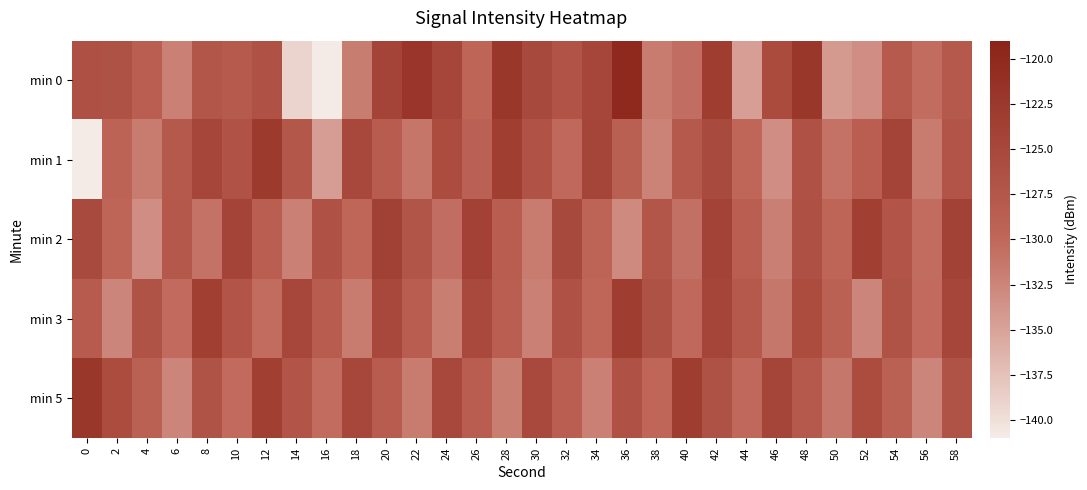

Reading right to left, what are all the values shown in this chart?

min 0: 58=-127.9	56=-130.5	54=-128.0	52=-133.2	50=-134.2	48=-122.4	46=-125.4	44=-134.6	42=-123.3	40=-130.5	38=-131.7	36=-119.9	34=-124.8	32=-126.9	30=-125.3	28=-122.3	26=-129.7	24=-124.7	22=-122.0	20=-124.4	18=-131.9	16=-140.9	14=-139.1	12=-126.6	10=-128.0	8=-127.4	6=-132.1	4=-128.7	2=-126.7	0=-126.4
min 1: 58=-127.1	56=-131.8	54=-124.3	52=-128.7	50=-131.0	48=-126.5	46=-133.2	44=-129.9	42=-125.4	40=-127.9	38=-132.3	36=-128.9	34=-124.6	32=-130.1	30=-126.8	28=-123.5	26=-129.0	24=-125.7	22=-131.2	20=-128.3	18=-125.0	16=-134.5	14=-127.5	12=-122.8	10=-126.7	8=-124.6	6=-127.8	4=-131.6	2=-129.4	0=-141.0
min 2: 58=-123.9	56=-130.5	54=-127.1	52=-123.7	50=-129.8	48=-126.4	46=-132.0	44=-128.6	42=-124.2	40=-130.8	38=-127.4	36=-133.0	34=-129.6	32=-125.2	30=-131.8	28=-128.4	26=-124.0	24=-130.6	22=-127.2	20=-123.8	18=-129.9	16=-126.5	14=-132.1	12=-128.7	10=-124.3	8=-131.0	6=-127.6	4=-133.2	2=-129.8	0=-125.4
min 3: 58=-124.7	56=-130.3	54=-126.9	52=-132.5	50=-129.1	48=-125.7	46=-131.3	44=-127.9	42=-124.5	40=-130.1	38=-126.7	36=-123.3	34=-129.9	32=-126.5	30=-132.1	28=-128.7	26=-125.3	24=-131.9	22=-128.5	20=-125.1	18=-131.7	16=-128.3	14=-124.9	12=-130.5	10=-127.1	8=-123.7	6=-130.3	4=-126.9	2=-132.5	0=-128.1
min 5: 58=-126.9	56=-132.5	54=-129.1	52=-125.7	50=-131.3	48=-127.9	46=-124.5	44=-130.1	42=-126.7	40=-123.3	38=-129.9	36=-126.5	34=-132.1	32=-128.7	30=-125.3	28=-131.9	26=-128.5	24=-125.1	22=-131.7	20=-128.3	18=-124.9	16=-130.5	14=-127.1	12=-123.7	10=-130.3	8=-126.9	6=-132.5	4=-129.1	2=-125.7	0=-122.3